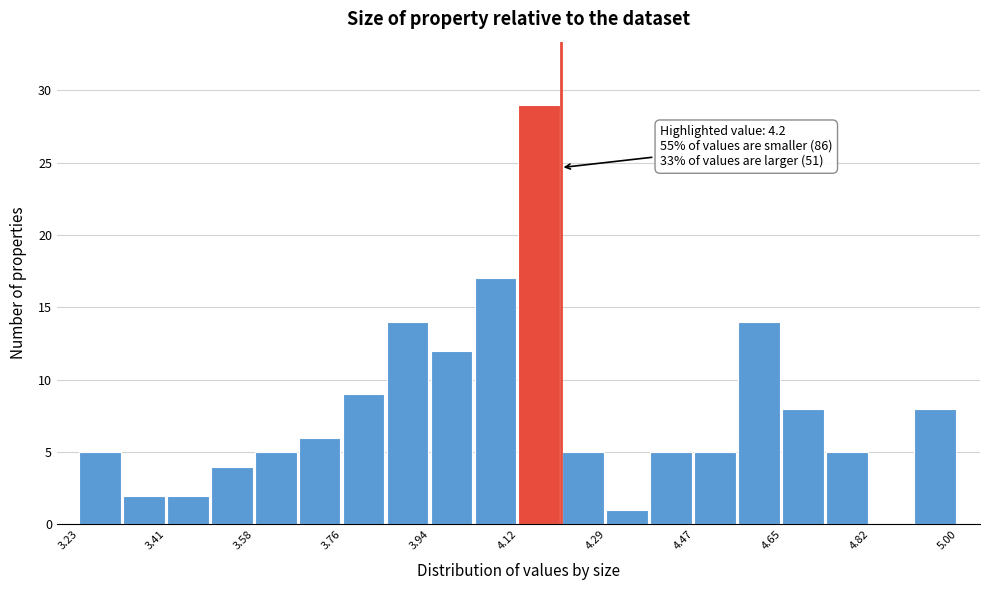

Which range on the x-axis has the tallest bar?

4.12 to 4.20